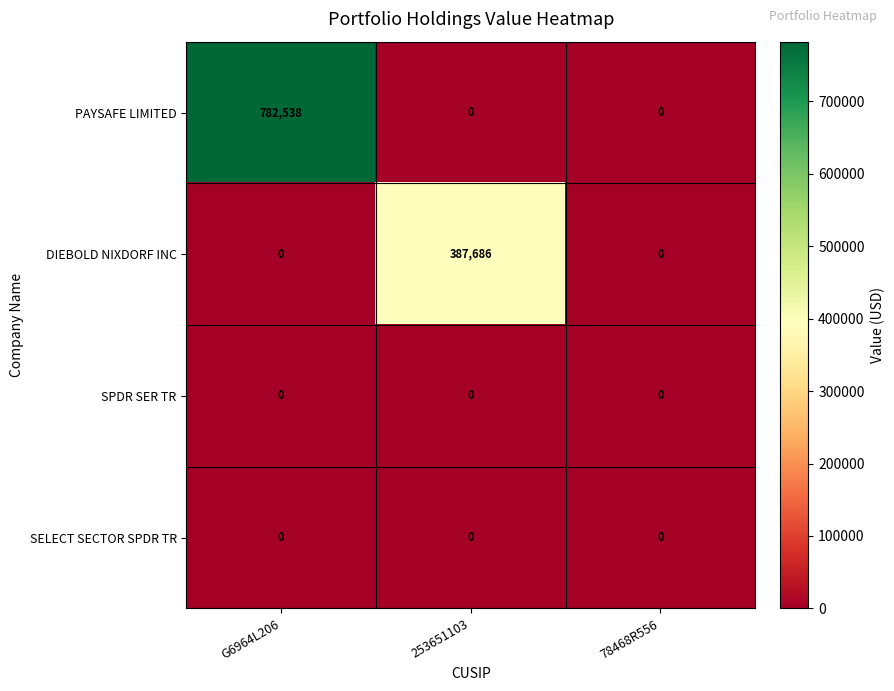

What is the spread (max minus min) of values at G6964L206?

782538